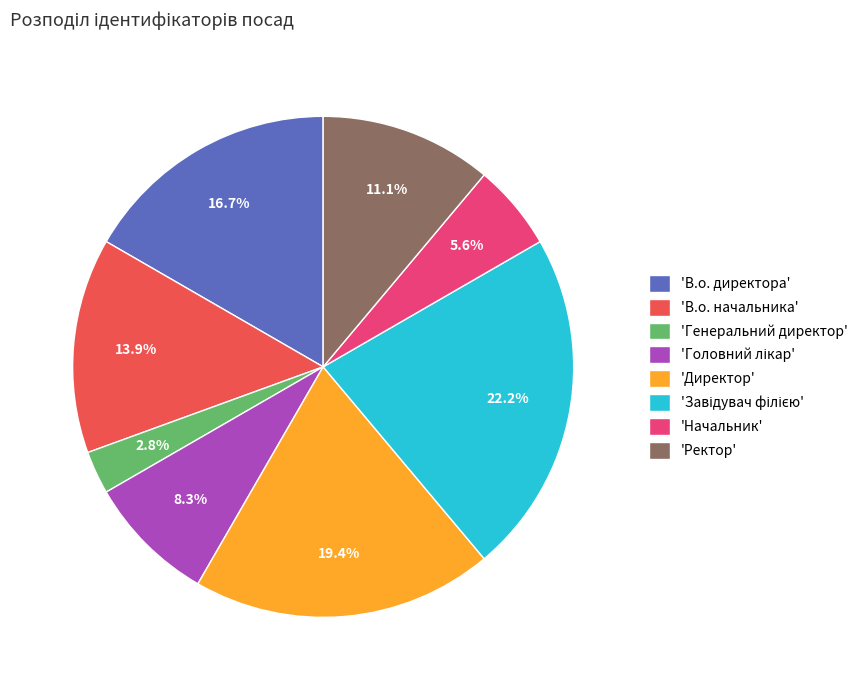

Between 'Начальник' and 'Генеральний директор', which is larger?

'Начальник'